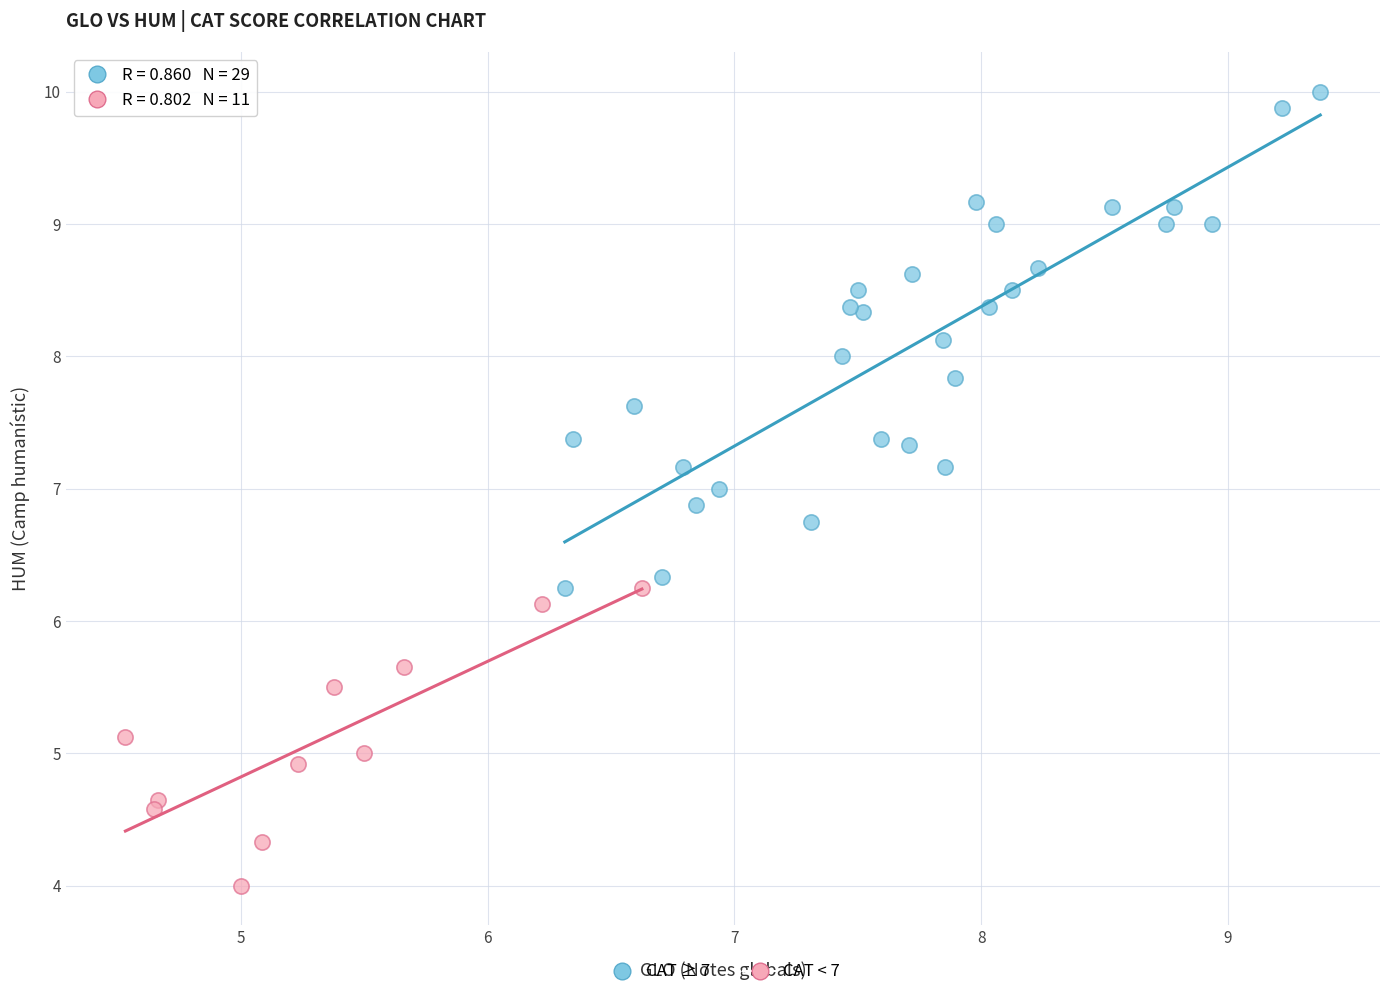

Which series reaches the minimum Y coordinate?

CAT < 7